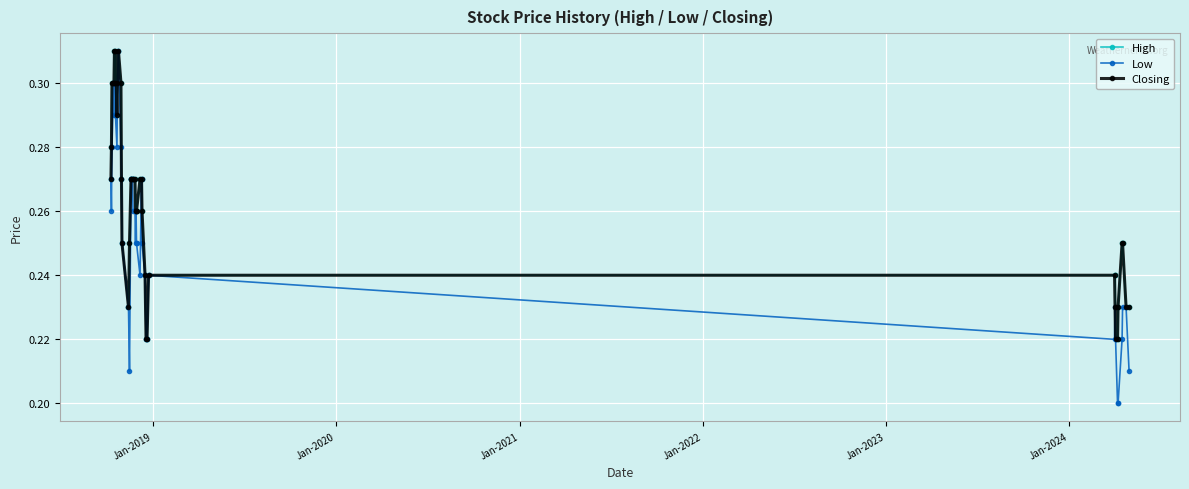

Does the chart have visible grid lines?

Yes